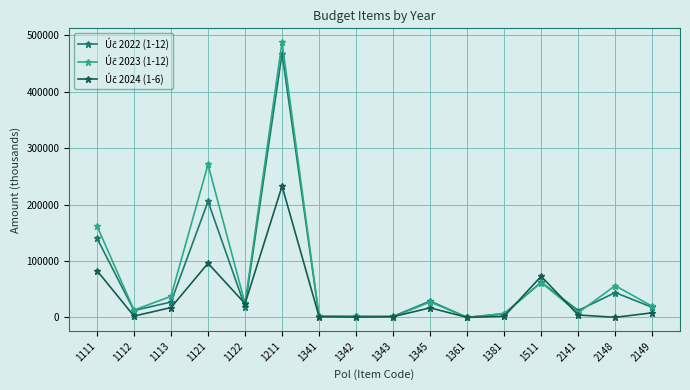

What is the minimum value shown in the chart?

3.2